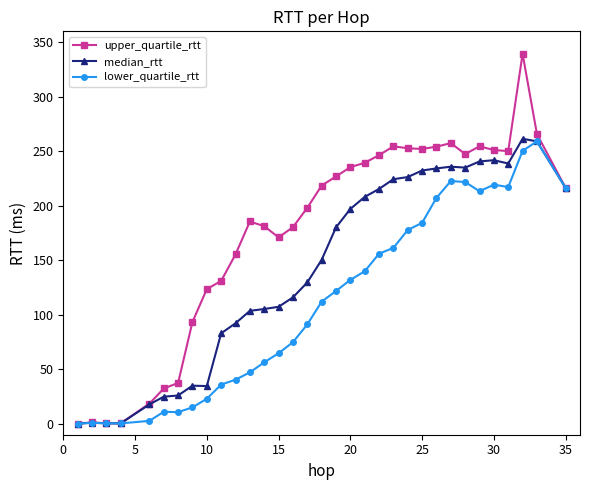

Count the number of data series in this chart.

3